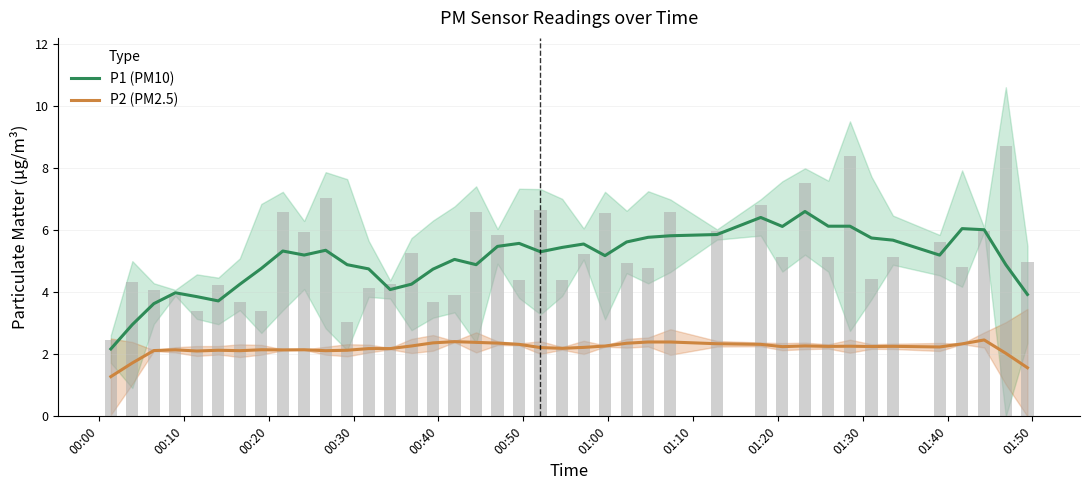

How many data points in P2 (PM2.5) are less than 2?

3